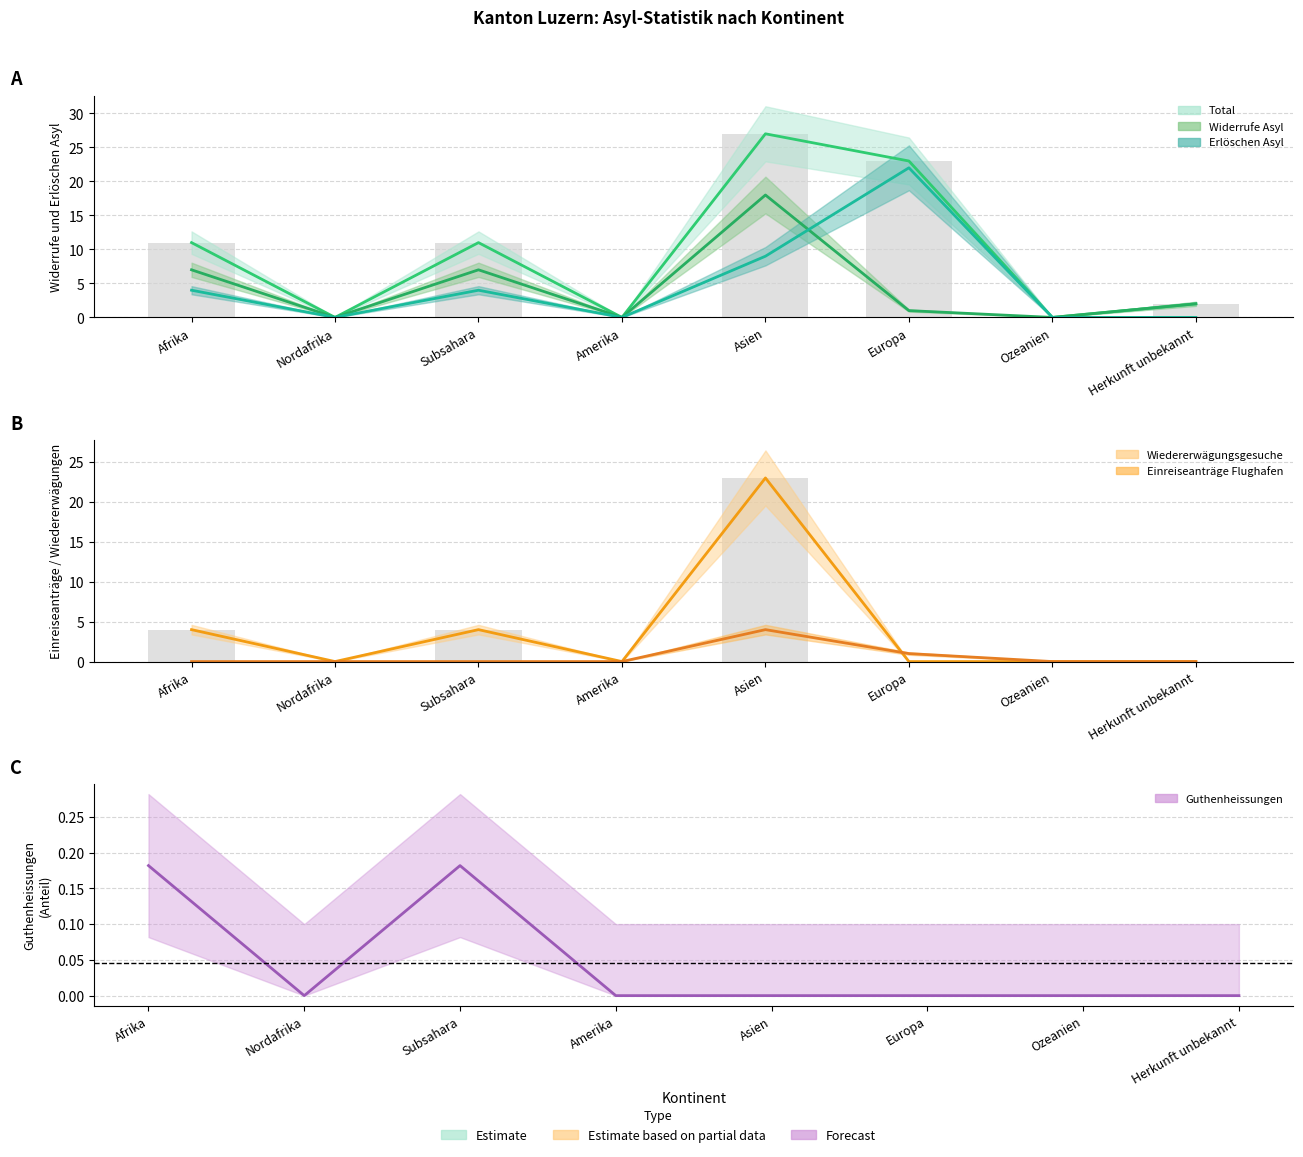

What is the approximate value of Erlöschen Asyl at Asien?

9.0